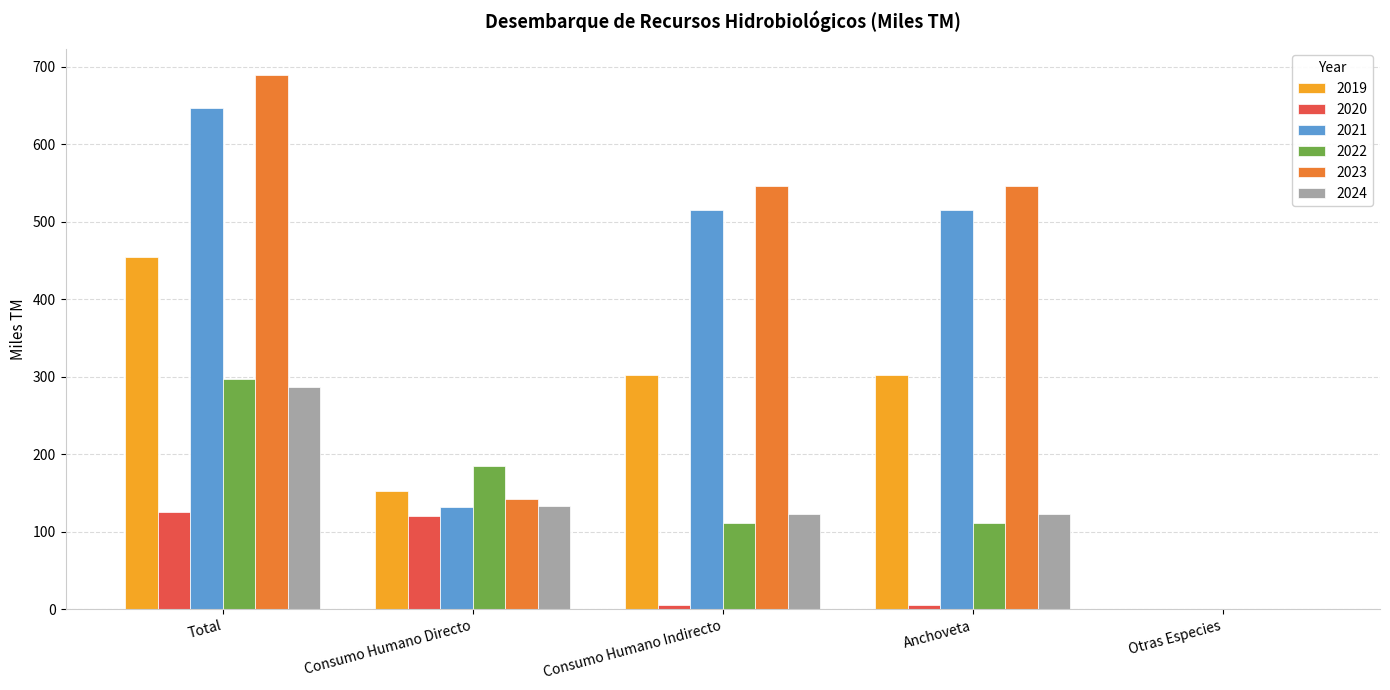

What are all the series names shown in the legend?

2019, 2020, 2021, 2022, 2023, 2024